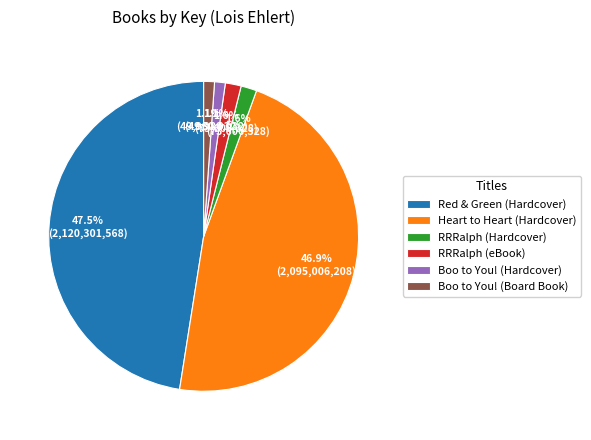

What percentage is NOT represented by RRRalph (eBook)?

98.4%